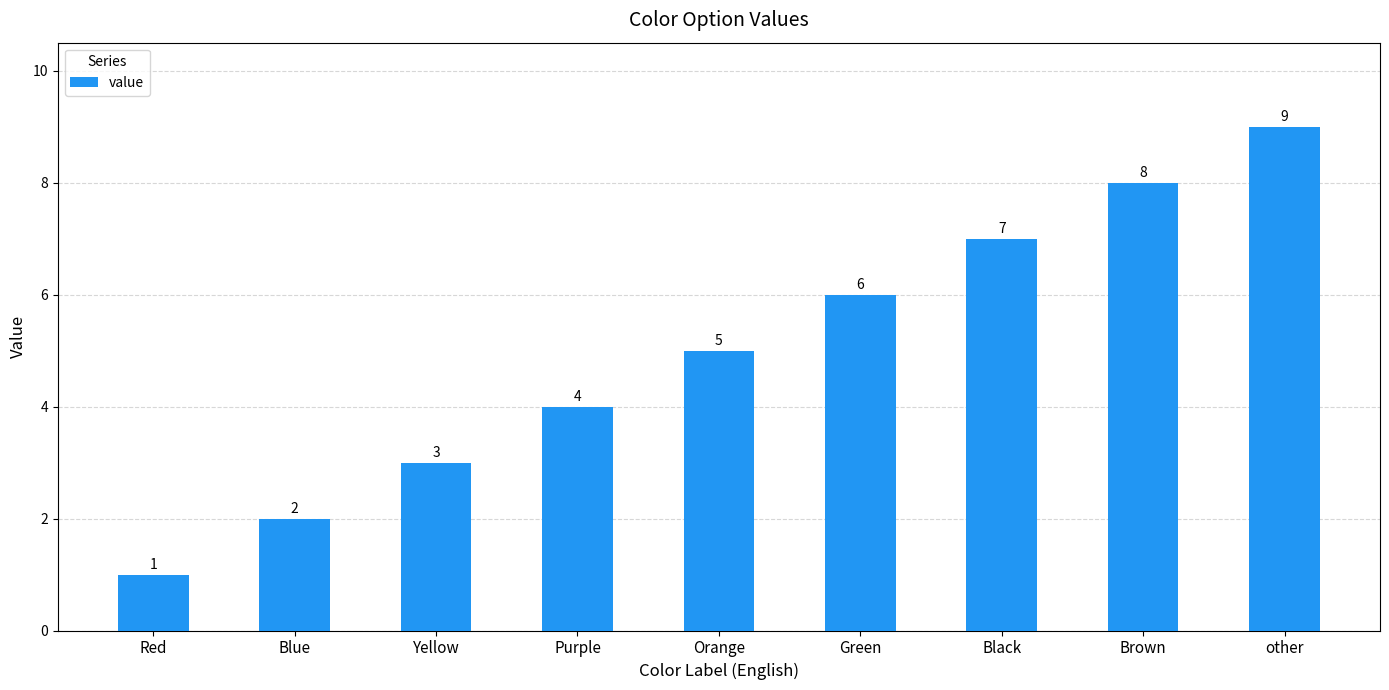

Is it true that the value at Orange is 5?

True